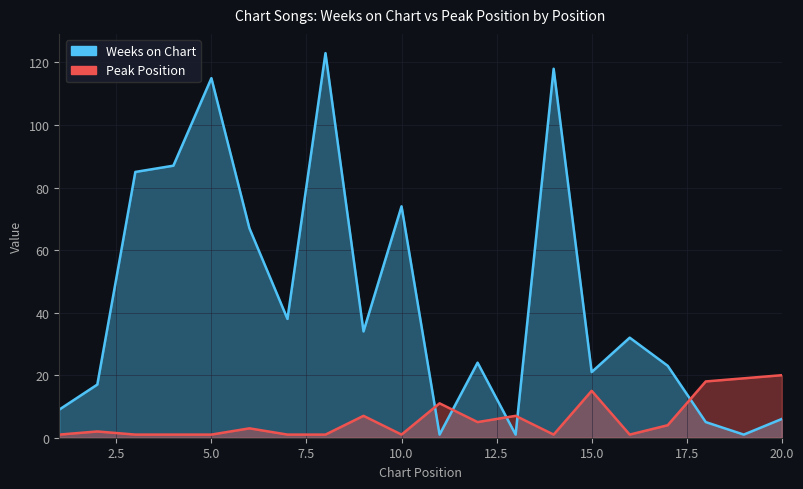

True or false: Weeks on Chart has a value of 11 at 20.

False